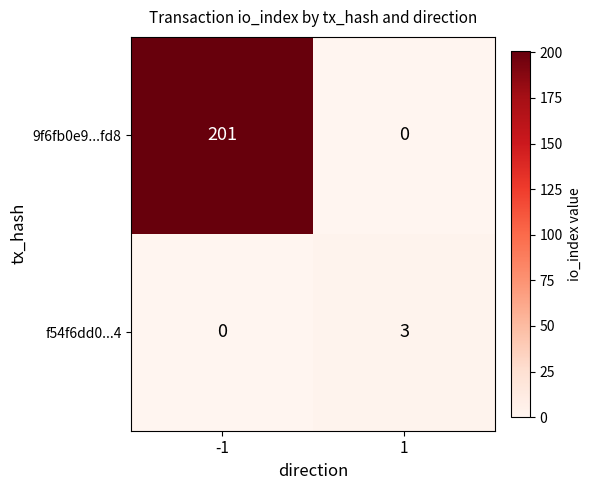

Count the number of data series in this chart.

2